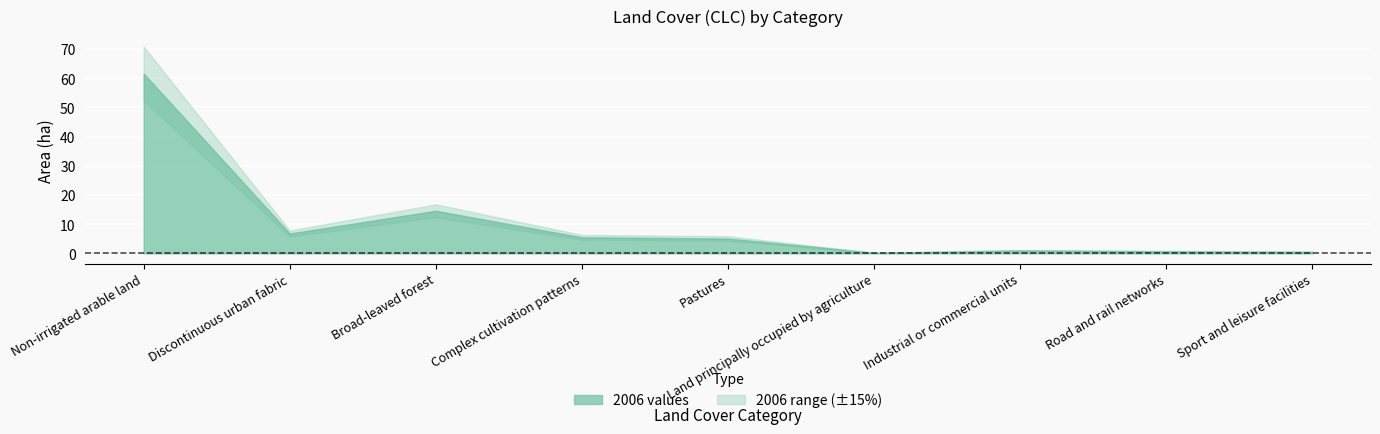

Reading left to right, transcribe all the data shown in this chart.

Non-irrigated arable land=61.6	Discontinuous urban fabric=6.8	Broad-leaved forest=14.6	Complex cultivation patterns=5.5	Pastures=5.1	Land principally occupied by agriculture=0.2	Industrial or commercial units=1.0	Road and rail networks=0.7	Sport and leisure facilities=0.5